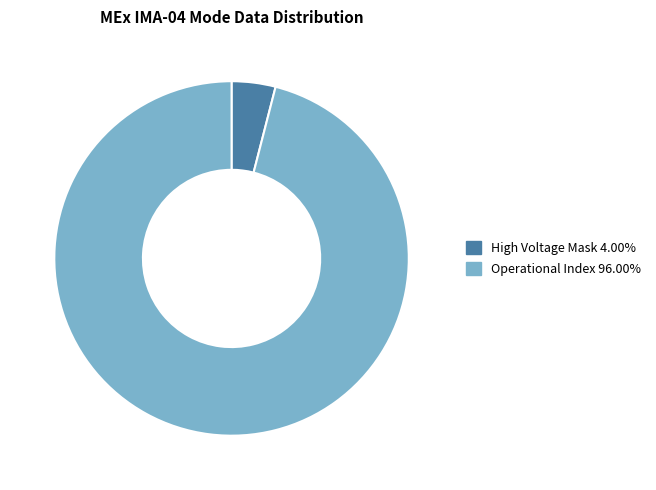

Is there any slice that represents more than half of the pie?

Yes